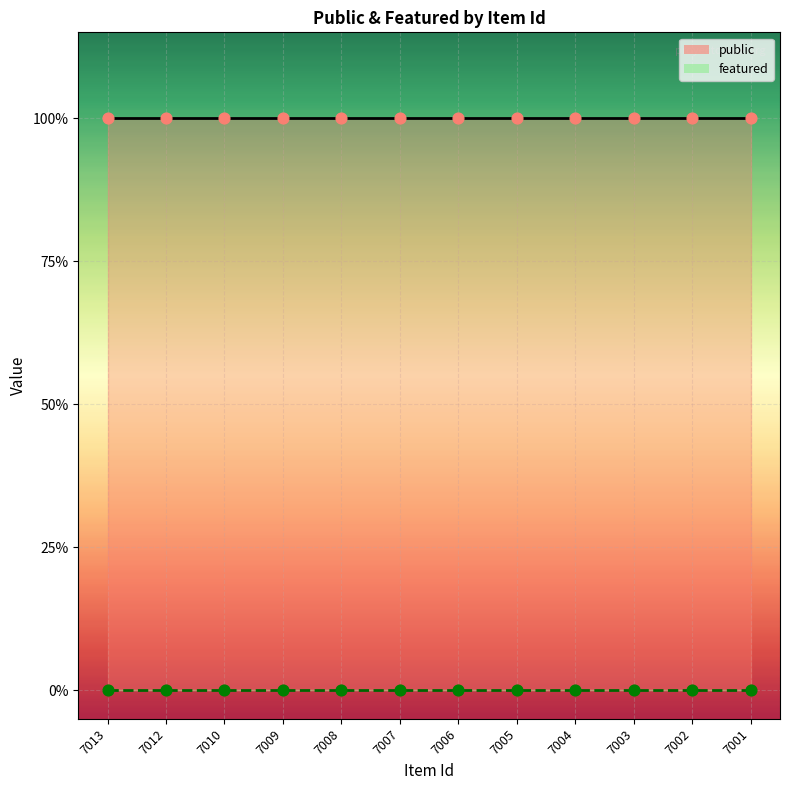

Which series contains the lowest Y value?

featured_line